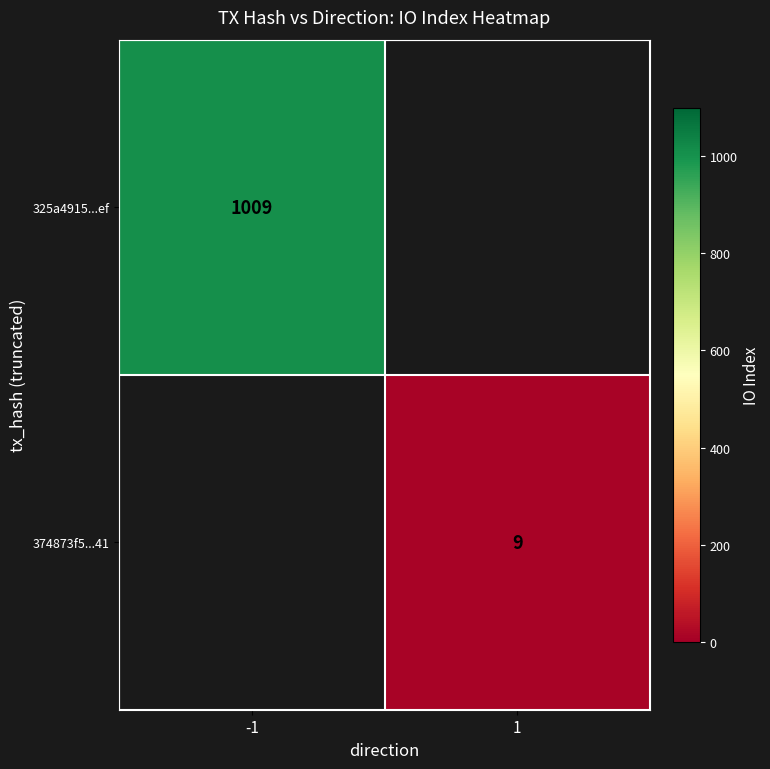

Is it true that 325a4915...ef equals 214 at -1?

False